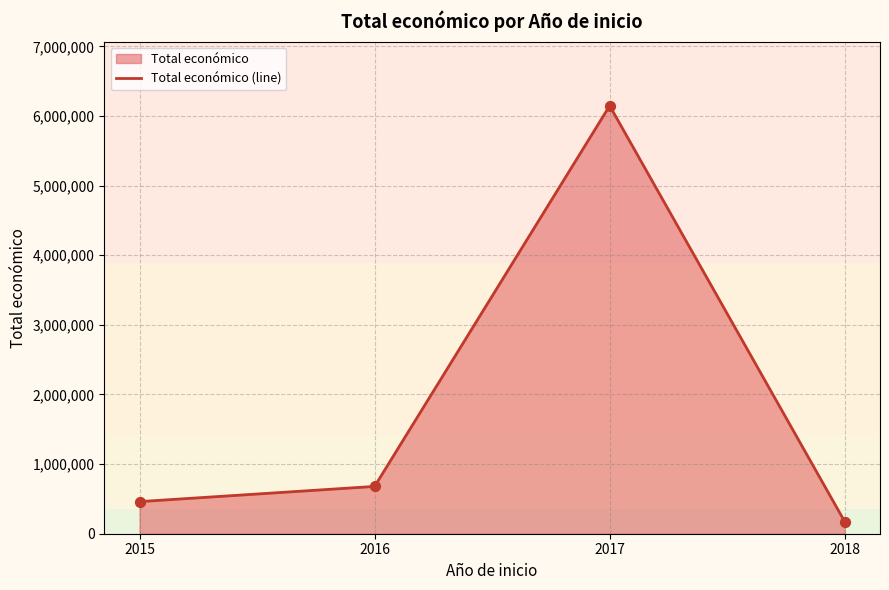

What is the change in value from 2016 to 2018?

-506548